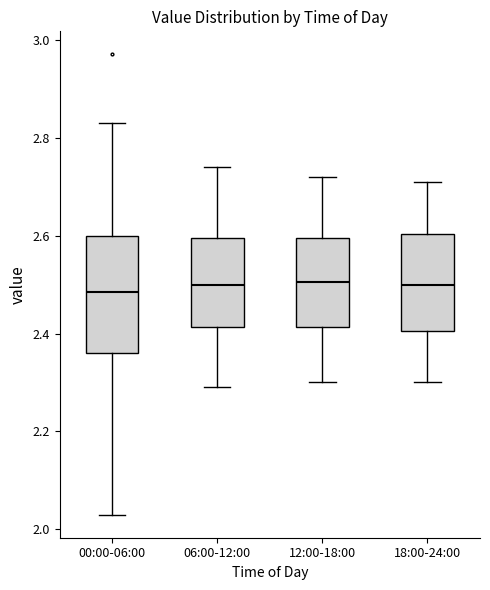

Reading left to right, read every box against the y-axis: the position of its median line, the range the box covers, and the ends of its whiskers. The values are not printed on the chart, so give them approximately, as read against the axis.

00:00-06:00: median 2.48, box 2.36 to 2.60, whiskers 2.04 to 2.84
06:00-12:00: median 2.50, box 2.42 to 2.60, whiskers 2.30 to 2.74
12:00-18:00: median 2.50, box 2.42 to 2.60, whiskers 2.30 to 2.72
18:00-24:00: median 2.50, box 2.40 to 2.60, whiskers 2.30 to 2.72